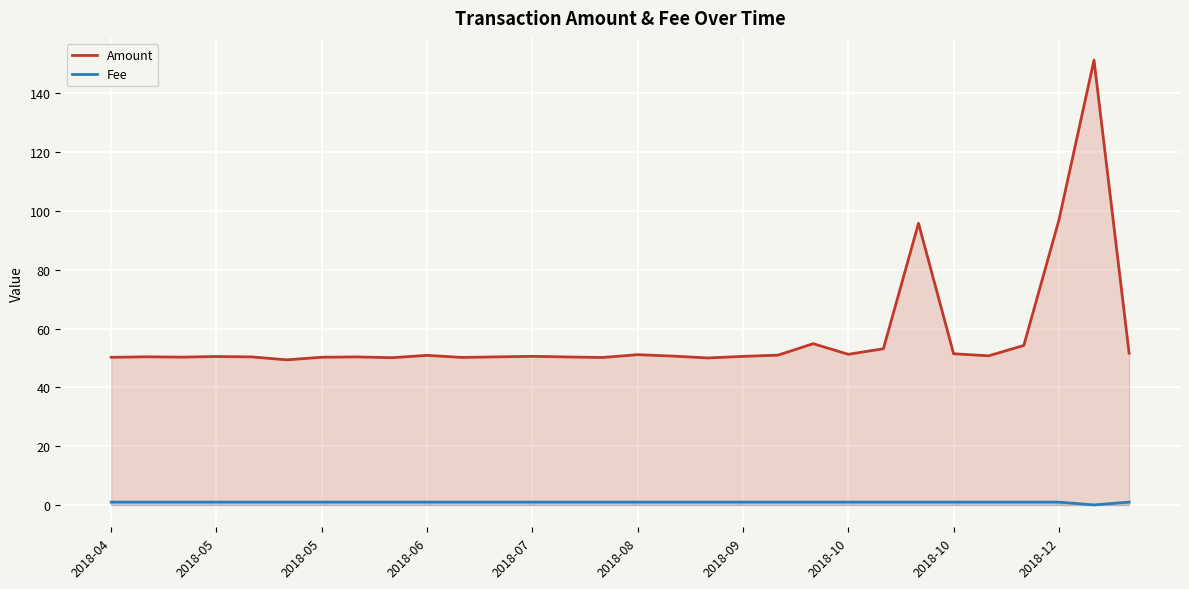

How many lines are shown in the chart?

2